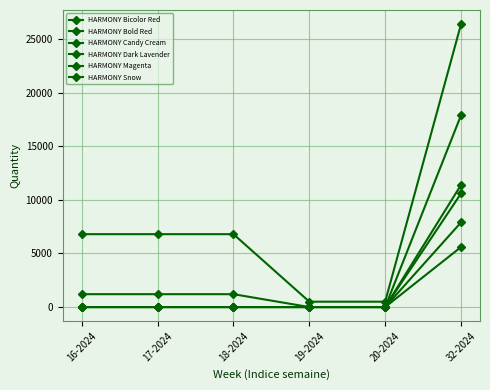

At 32-2024, list the series in order from smallest to largest.

HARMONY Bicolor Red, HARMONY Dark Lavender, HARMONY Candy Cream, HARMONY Bold Red, HARMONY Magenta, HARMONY Snow